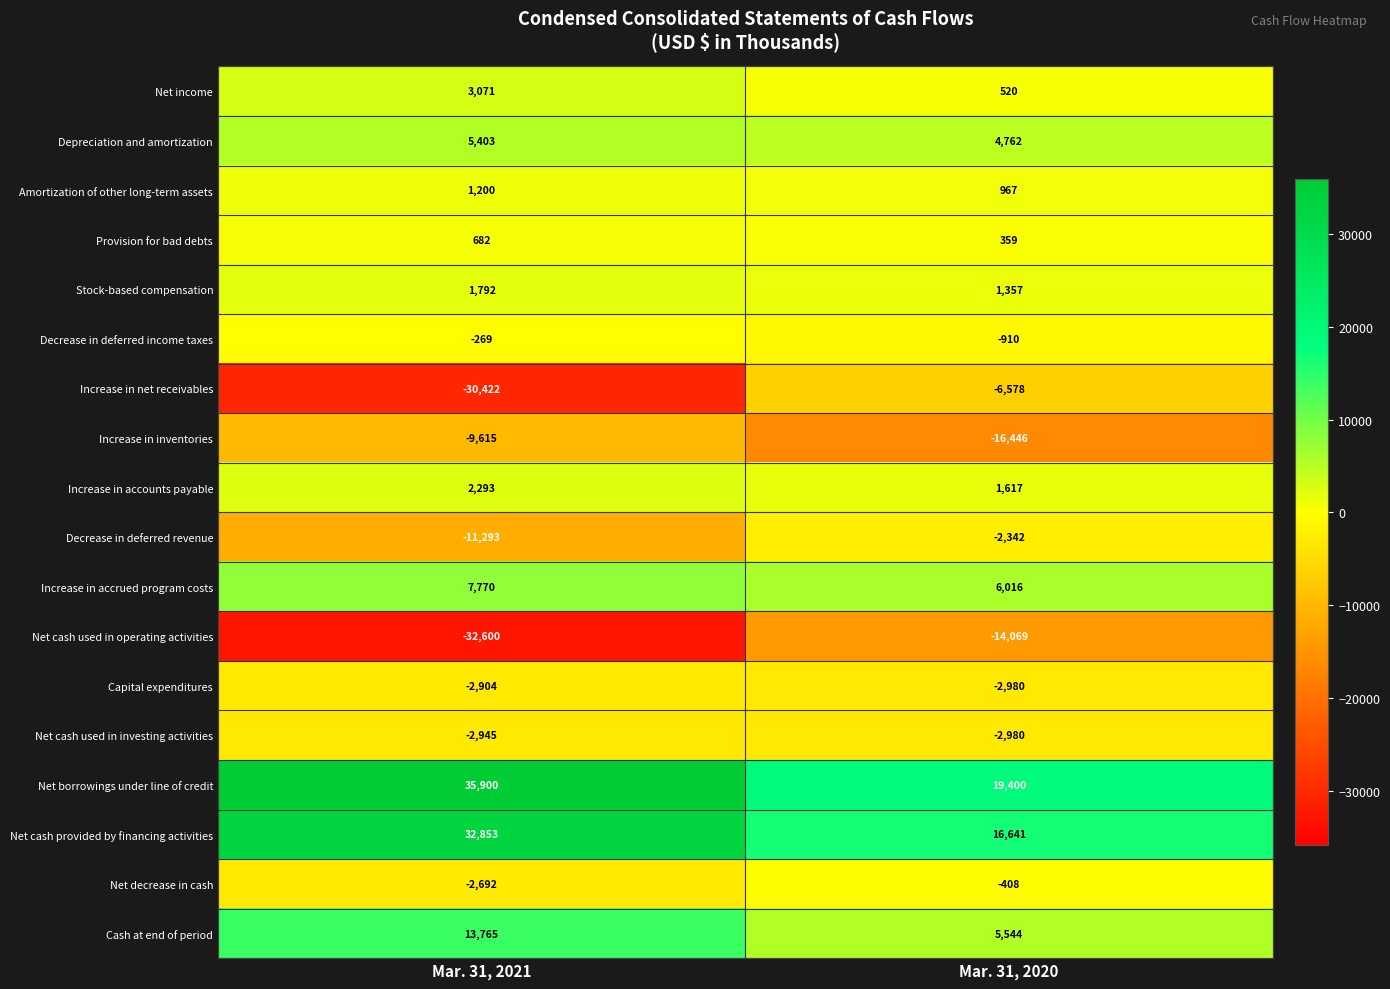

What value does the Net decrease in cash series have at Mar. 31, 2020, to the nearest 10?

-410